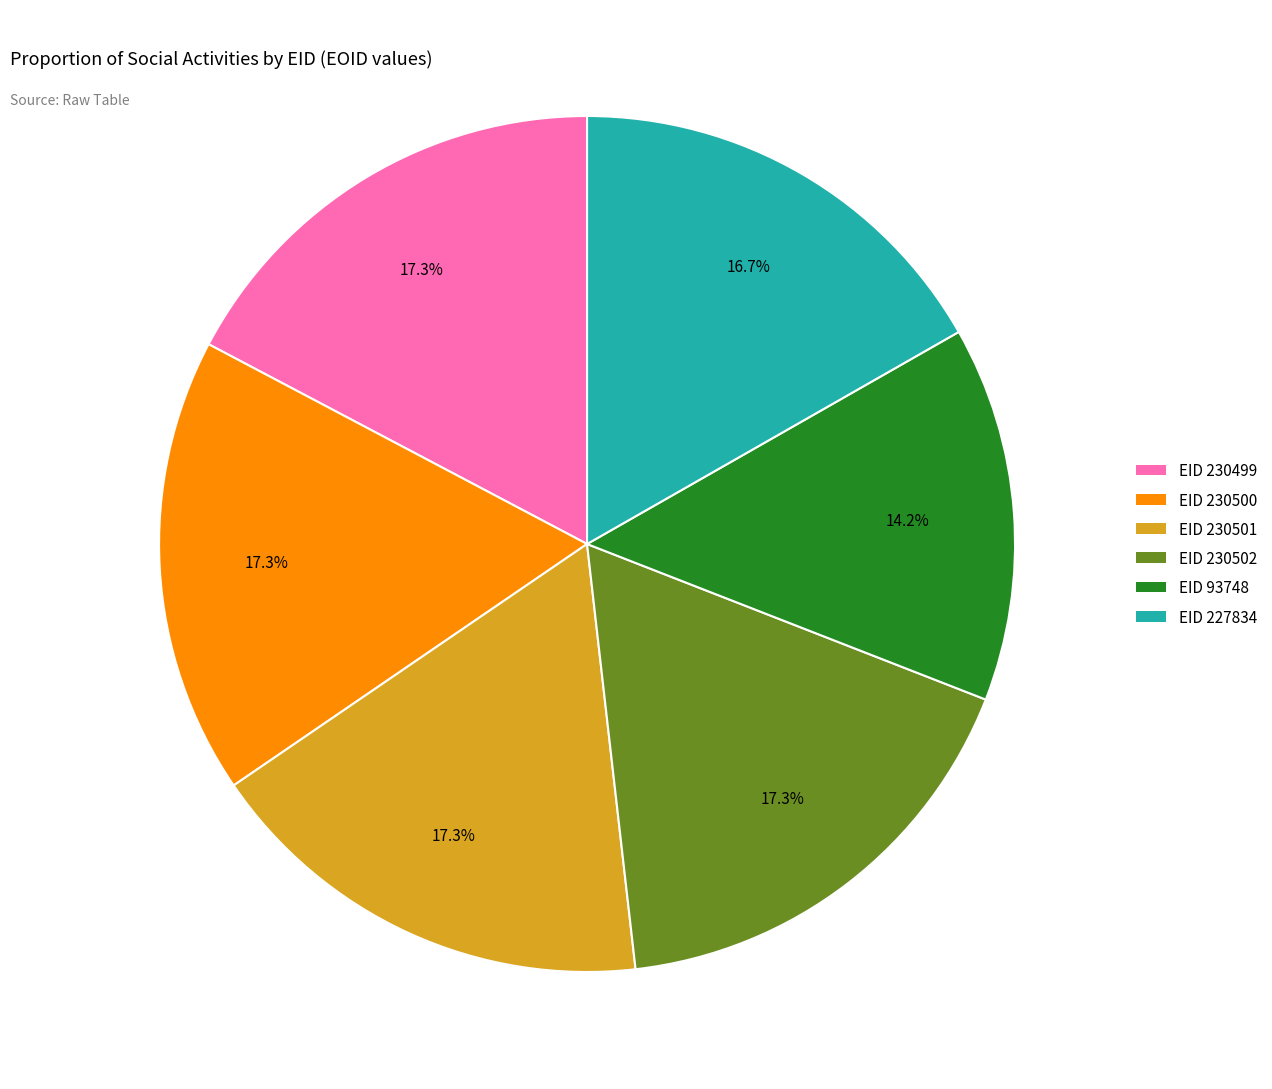

Combined, do EID 93748 and EID 230499 account for over 50%?

No